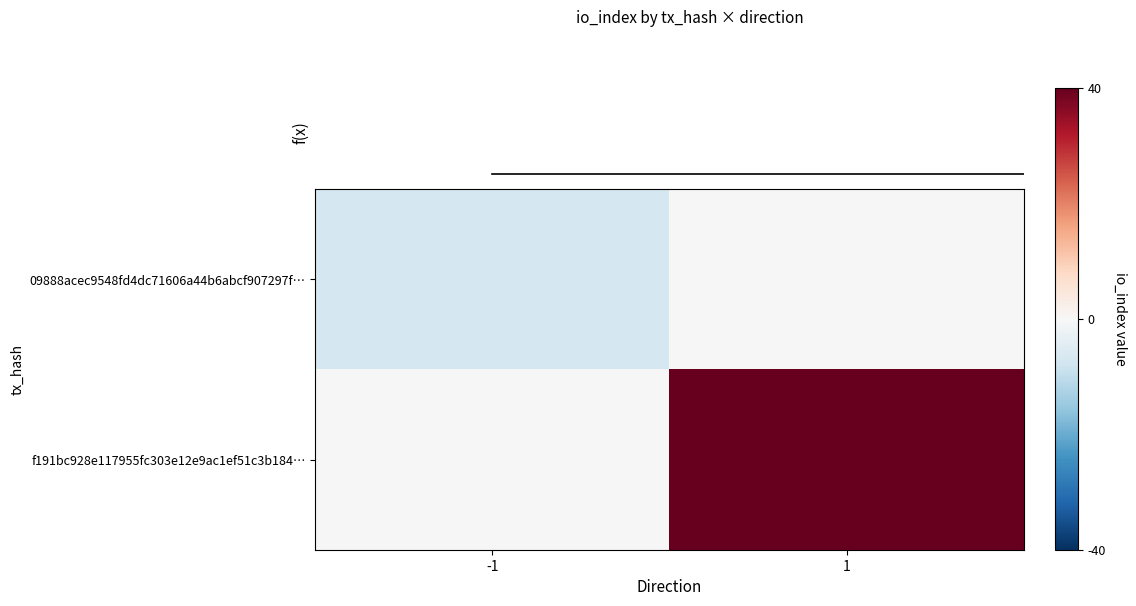

What is the difference between the 09888acec9548fd4dc71606a44b6abcf907297f… values at -1 and 1?

7